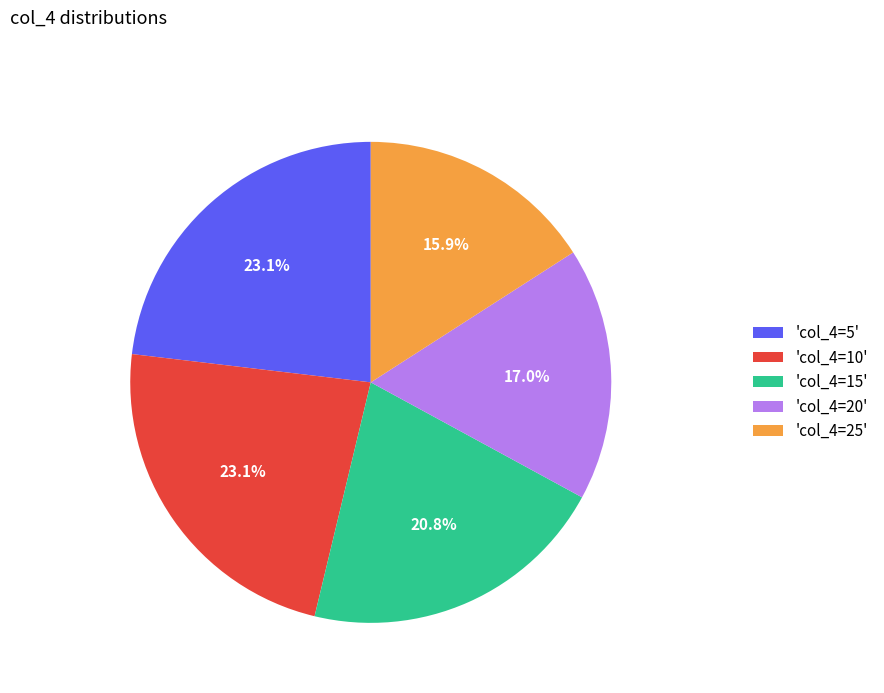

Which has a higher value, 'col_4=10' or 'col_4=20'?

'col_4=10'